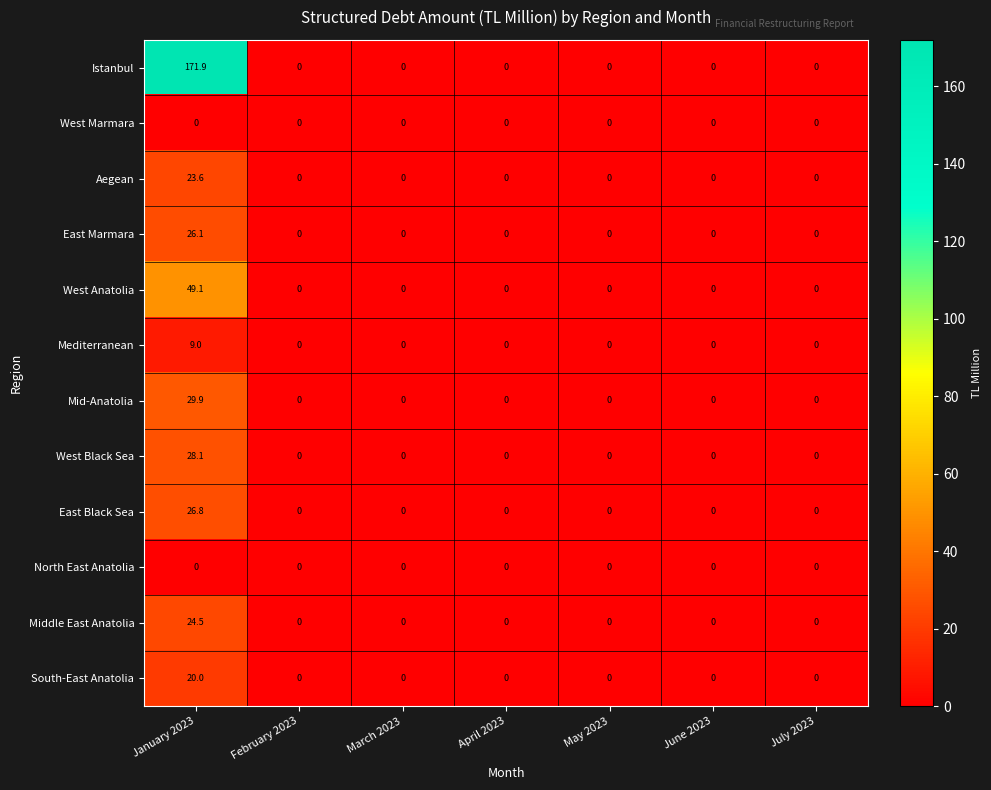

What is the maximum value shown in the chart?

171.9